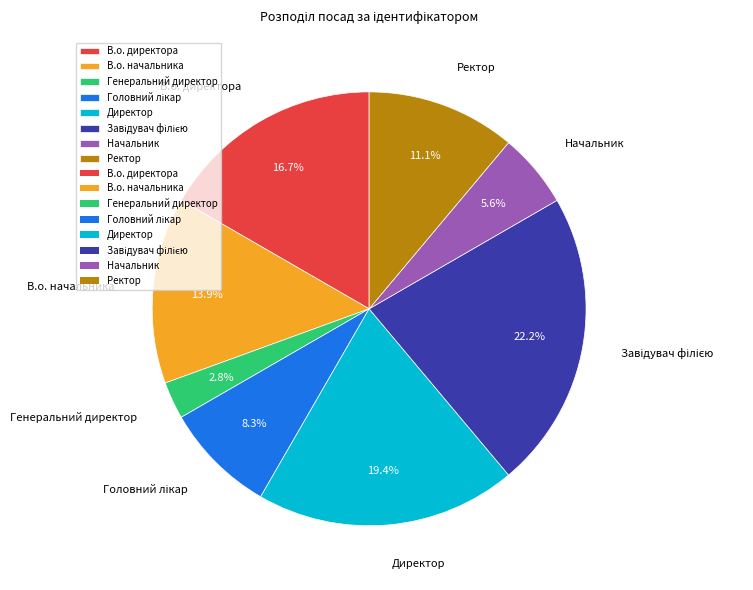

Do В.о. начальника and Директор together represent more than half of the pie?

No